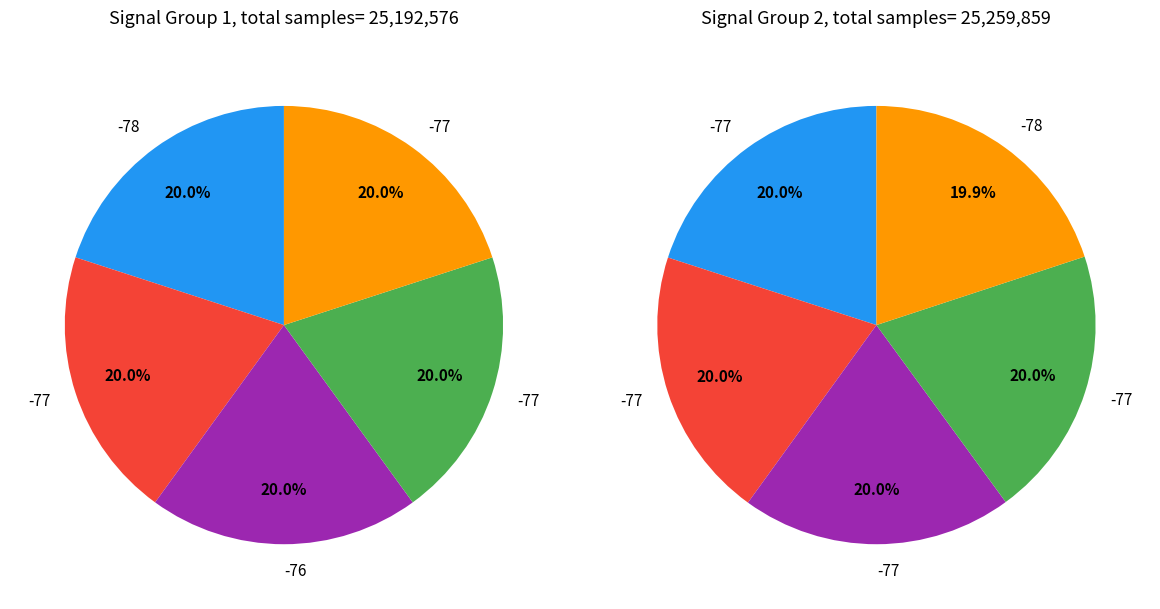

The SDS_P1 slice represents 14% of the pie. True or false?

False